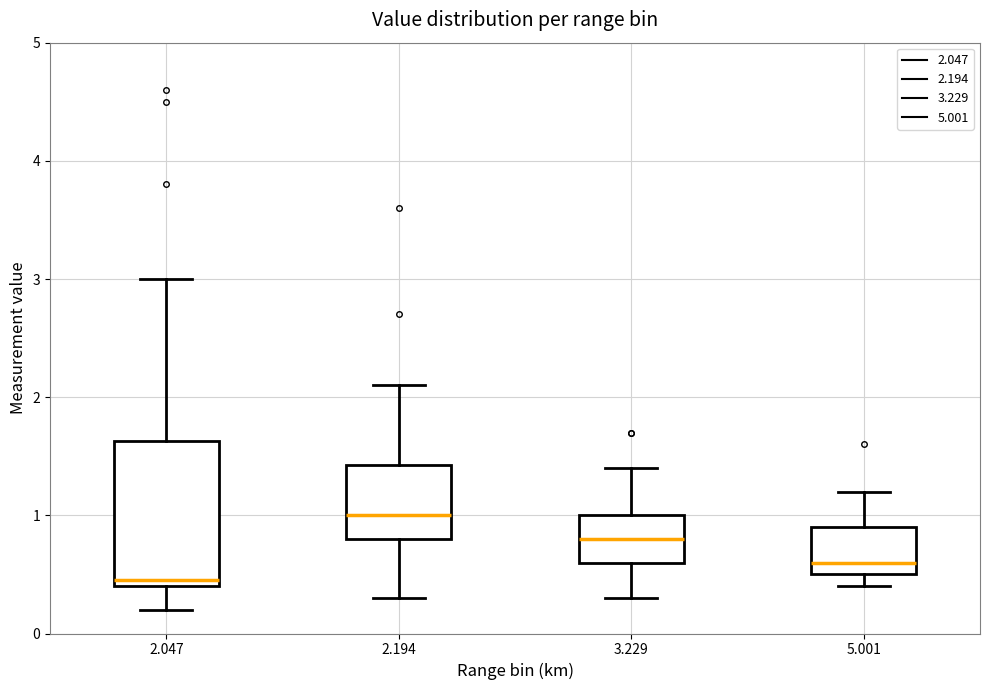

Where does the median line of the box at x = 2.194 sit on the y-axis? The values are not printed on the chart, so give them approximately, as read against the axis.

1.0